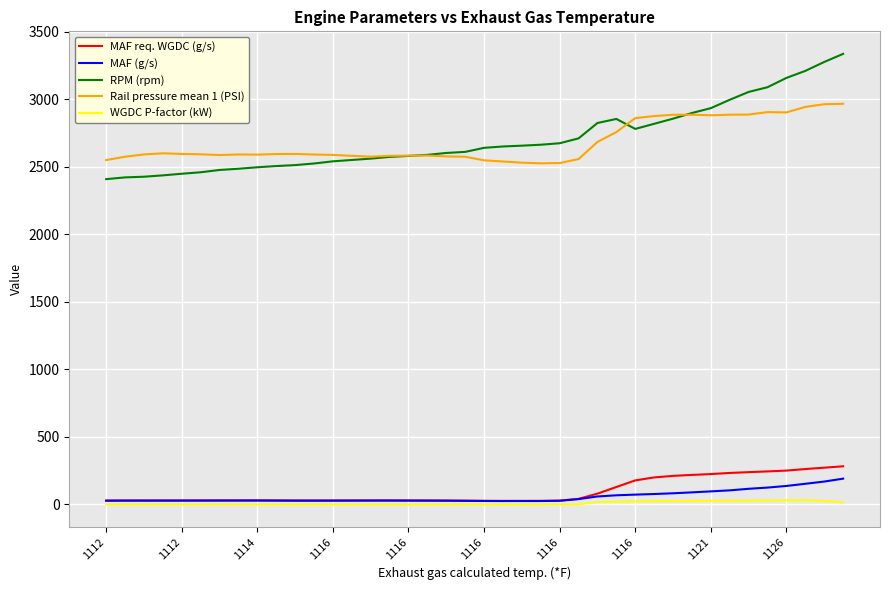

At how many categories does at least one series exceed 54?

40